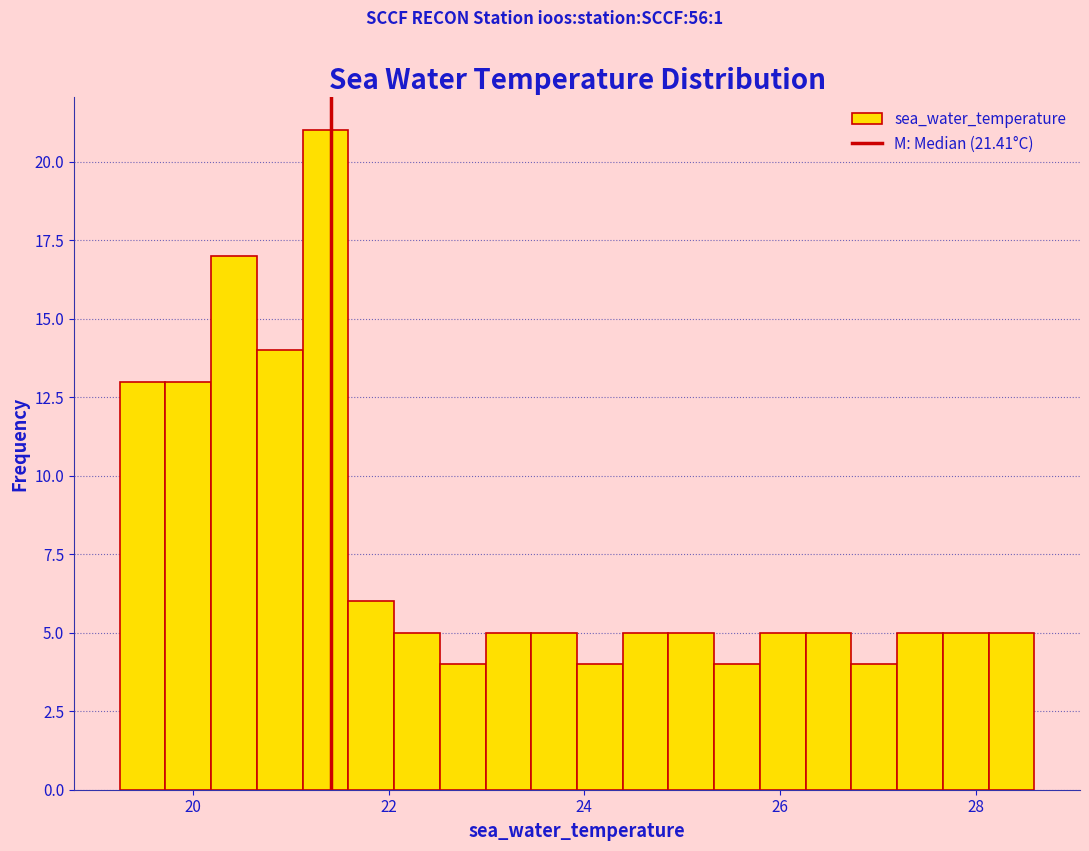

Around what value on the x-axis is the tallest bar? Give the approximate position of its centre, as read against the axis.

21.4